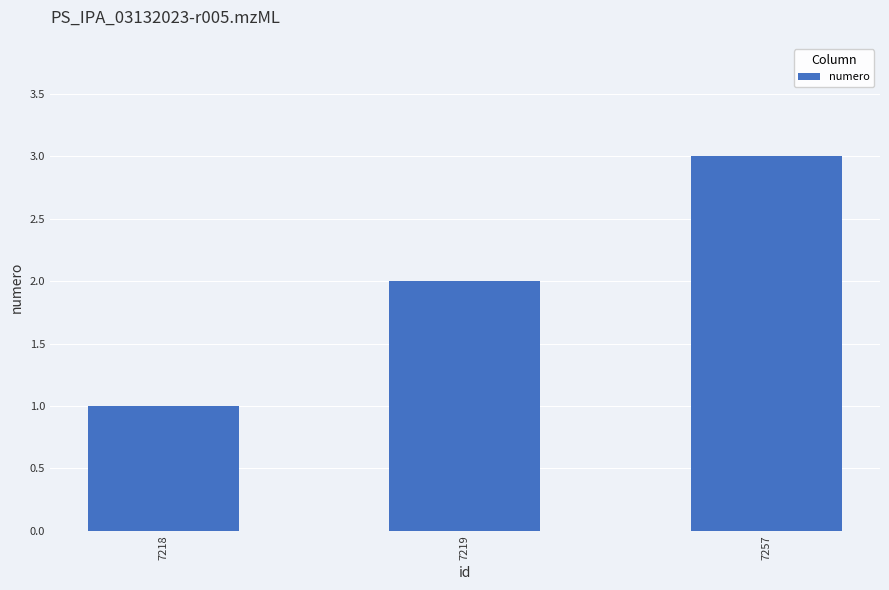

List the labels in order of value, largest first.

7257, 7219, 7218